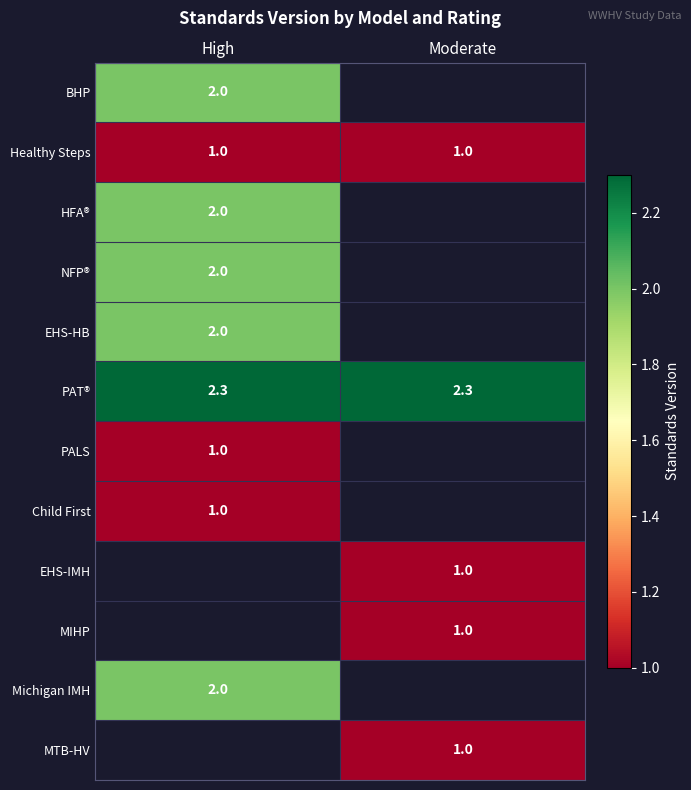

The value of Child First at High is 0.5. True or false?

False